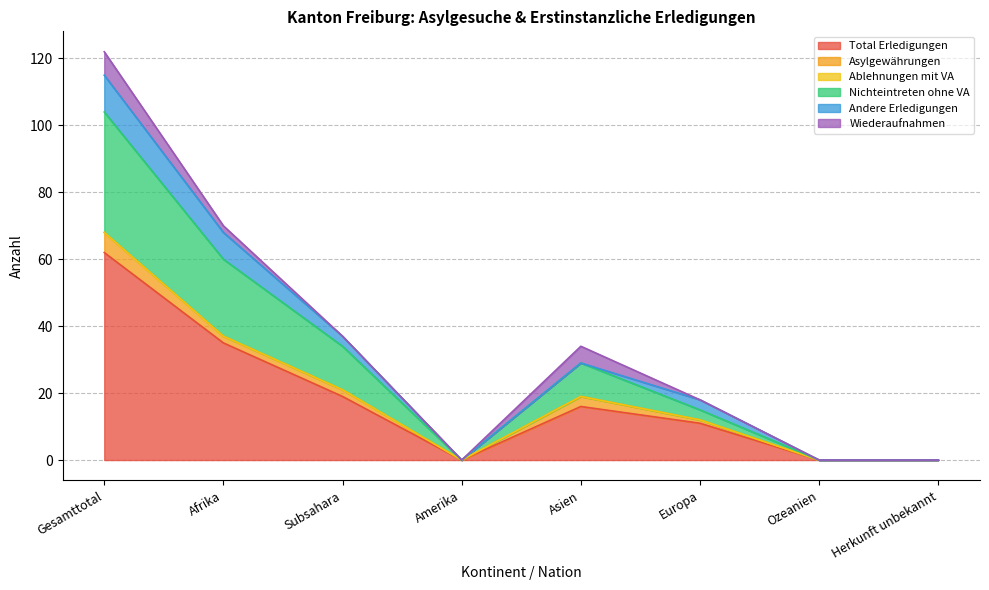

Is the value of Wiederaufnahmen at Amerika greater than the value of Nichteintreten ohne VA at Gesamttotal?

No